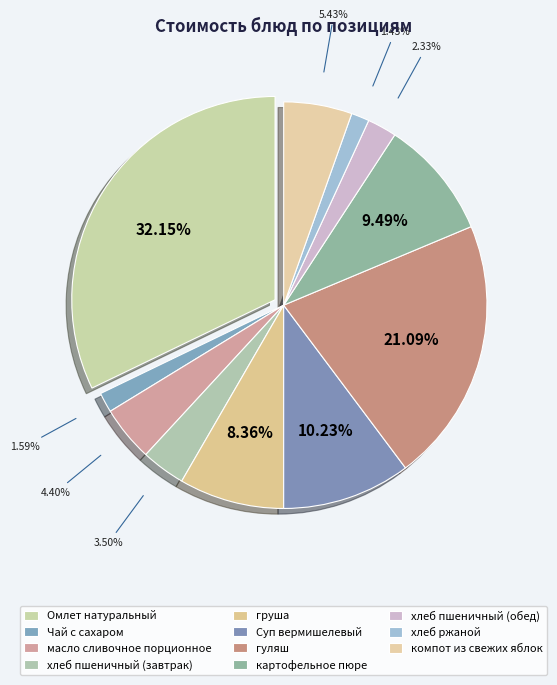

What is the total percentage of гуляш and Суп вермишелевый?

31.3%